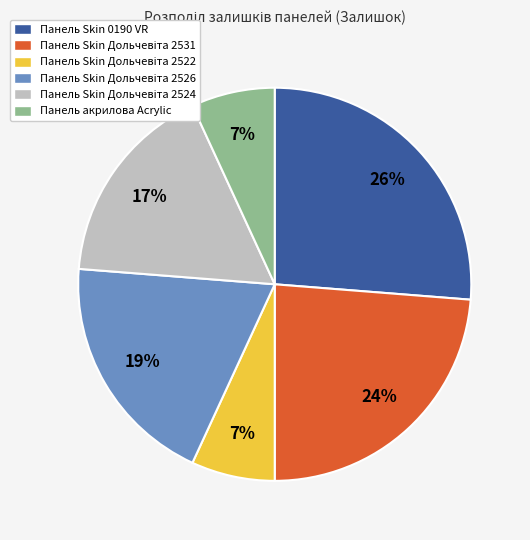

Count the number of slices in the pie.

6